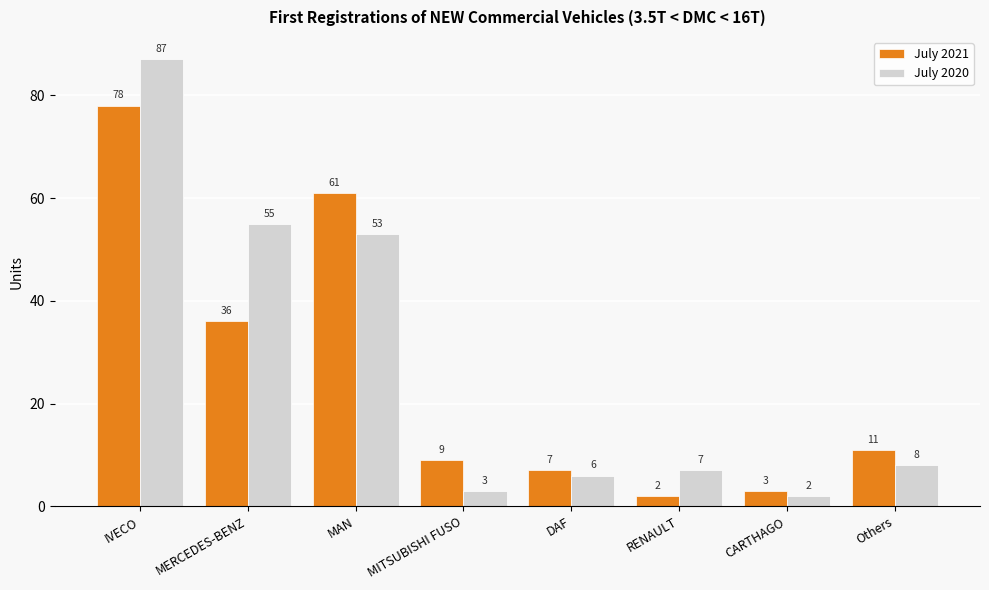

Rank the series at RENAULT from lowest to highest value.

July 2021, July 2020